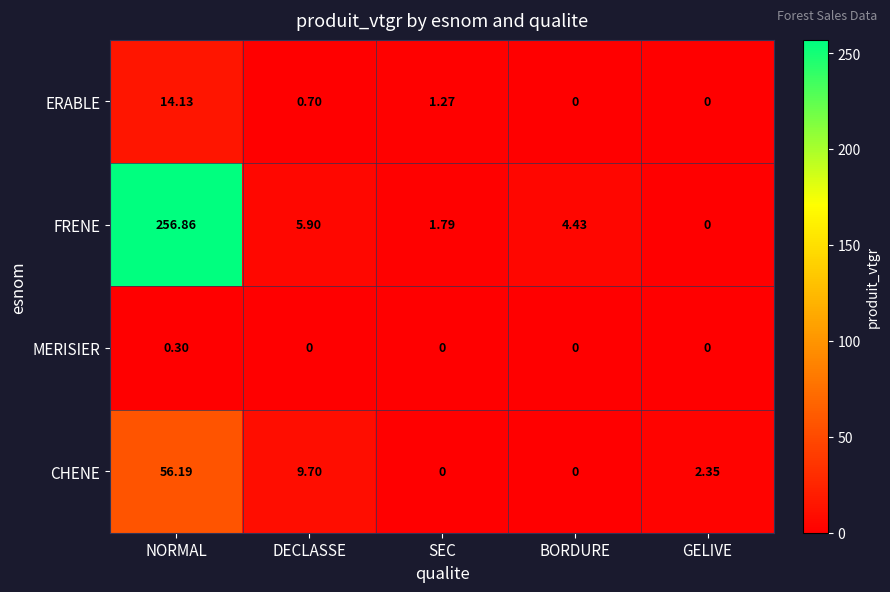

At which category is the sum across all series the highest?

NORMAL